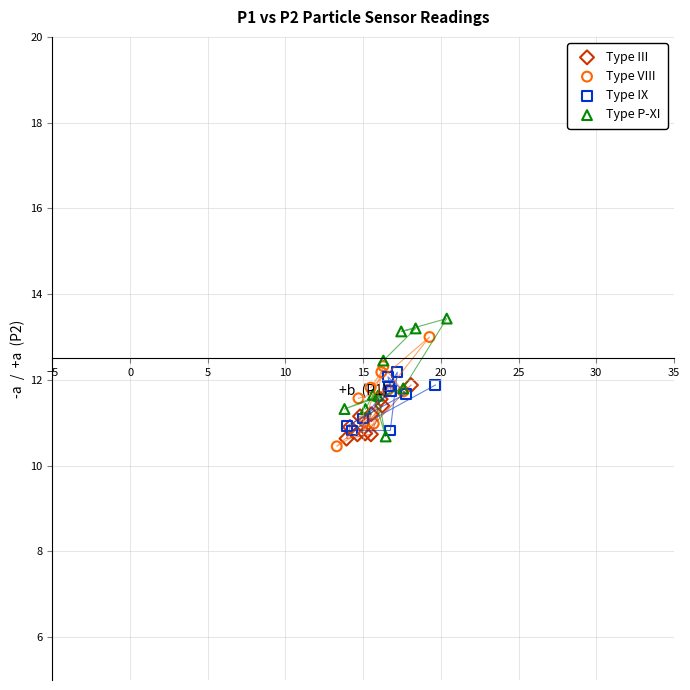

Which series has the widest spread of Y values?

Type P-XI